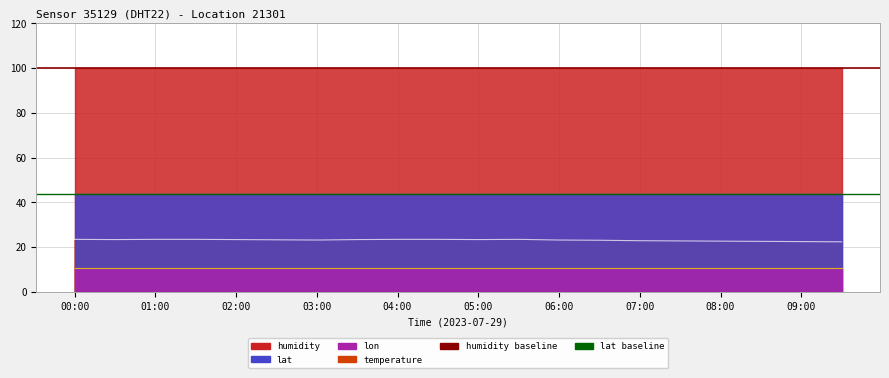

Is it true that humidity equals 50.2 at 05:30?

False